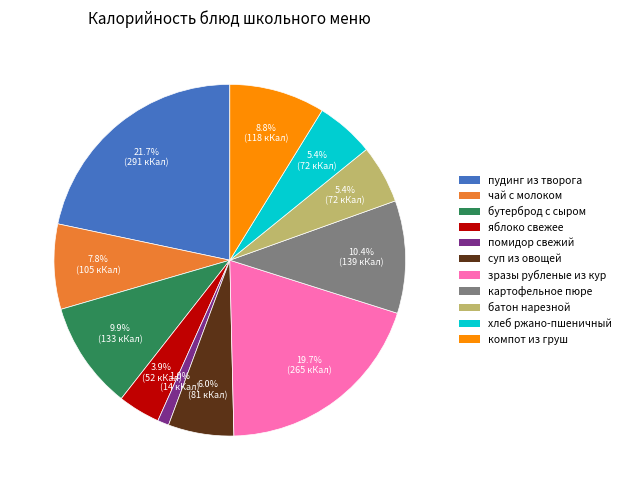

Is there a majority slice in this chart?

No